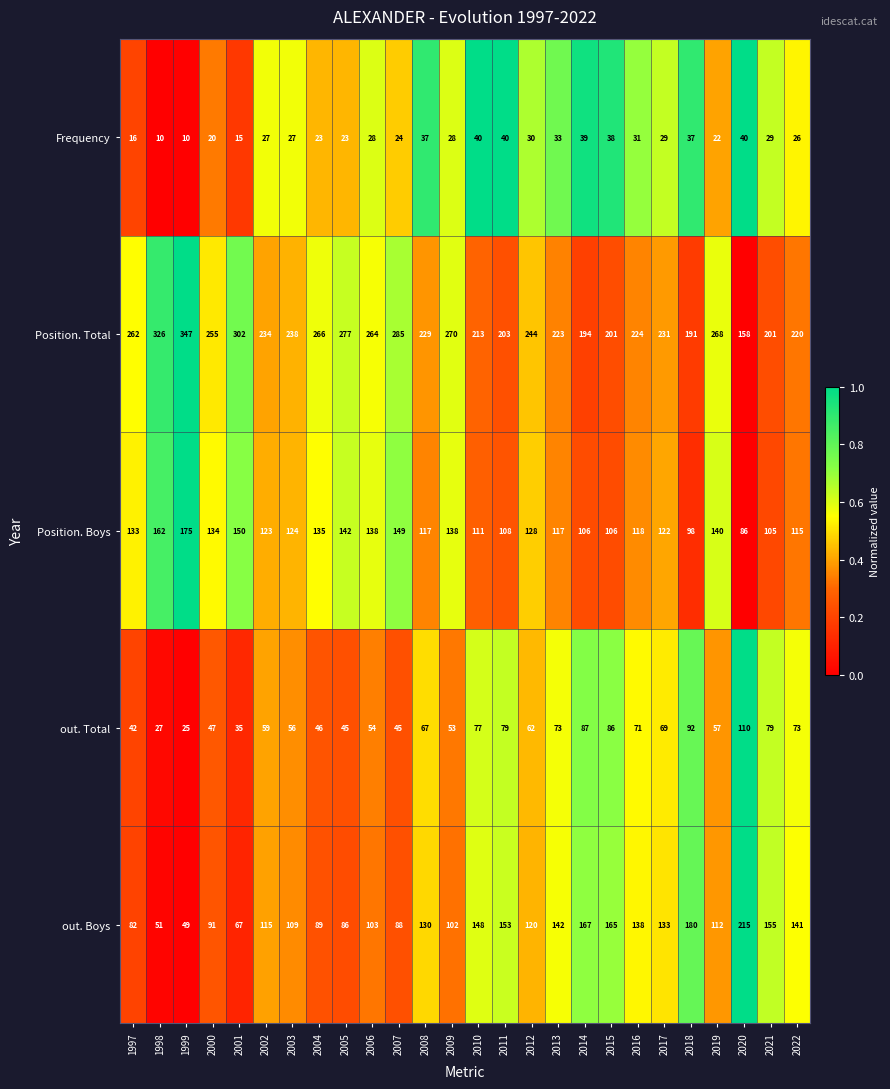

The out. Total series shows 42 at 1997. True or false?

True